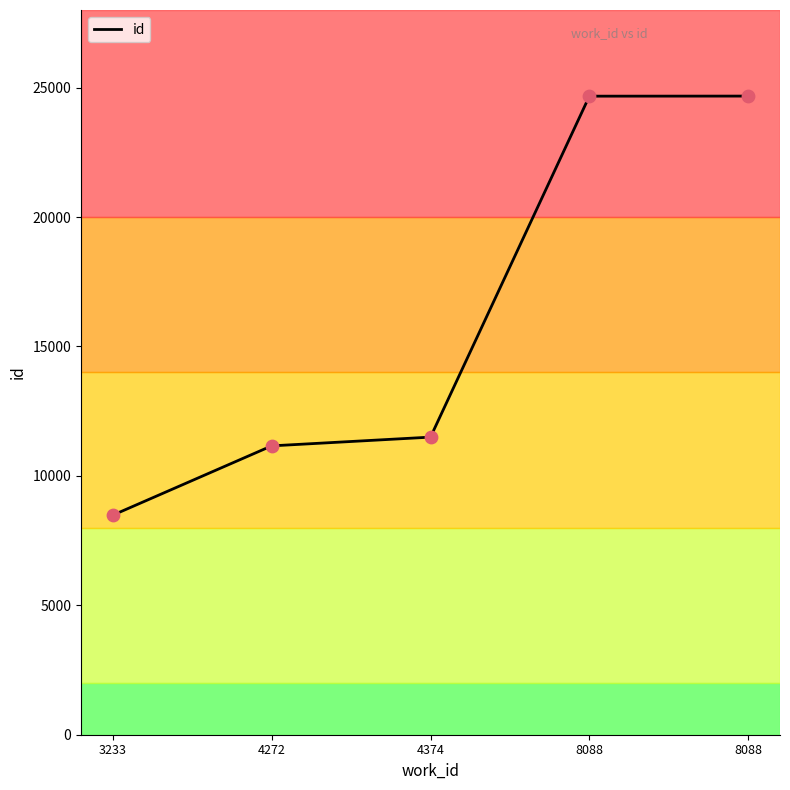

What is the ratio of the value at 4374 to the value at 8088?

0.5